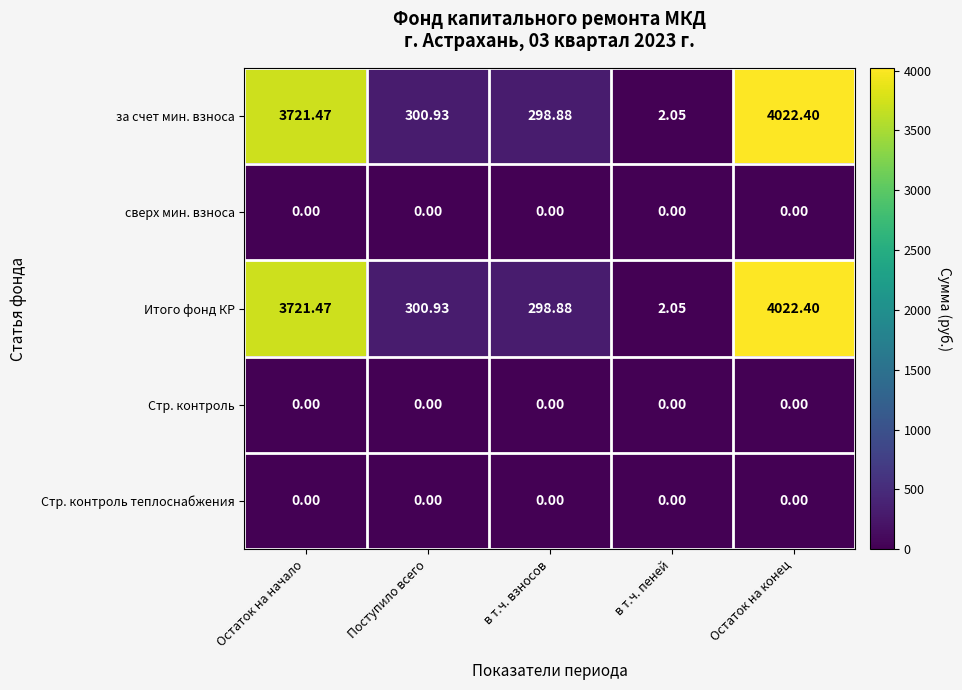

At which category is the sum across all series the highest?

Остаток на конец